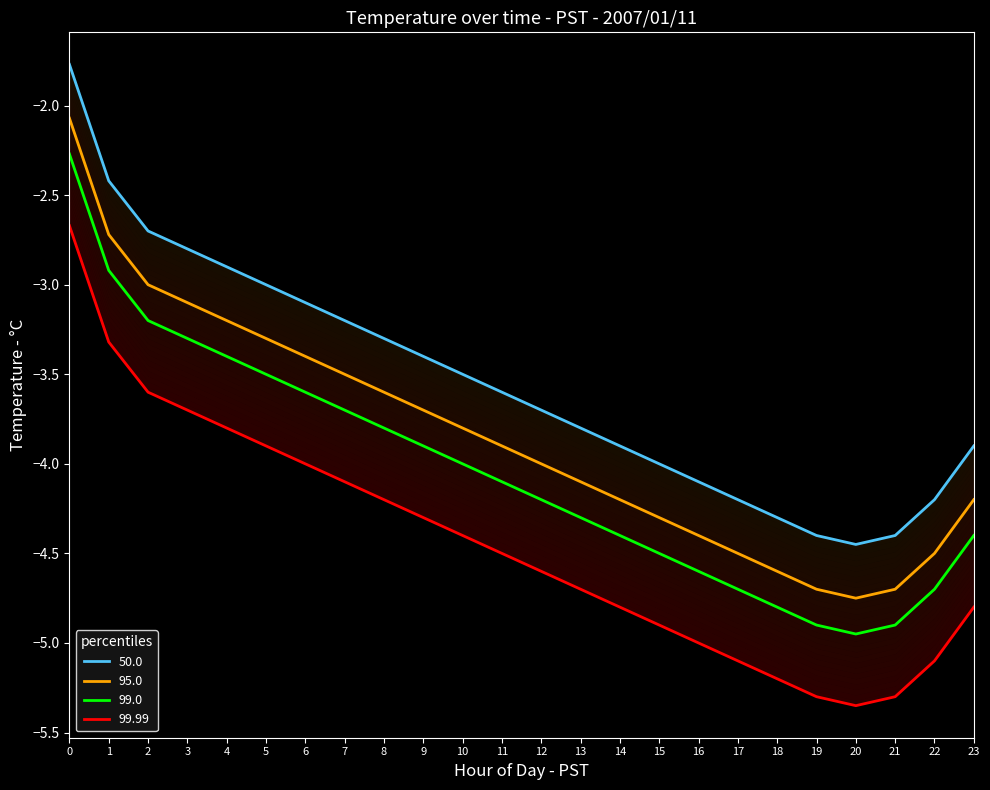

True or false: 99.99 and 99.0 cross at least once.

False